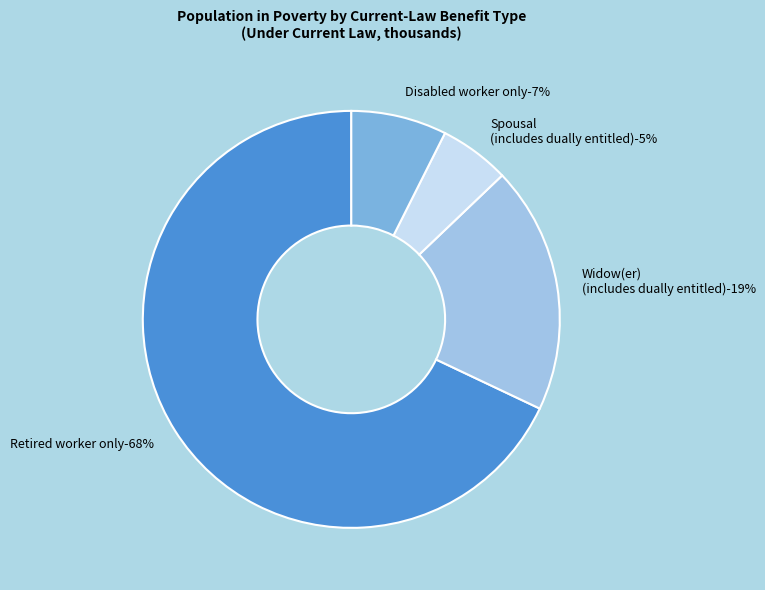

Approximately how many times larger is the value at Widow(er)
(includes dually entitled) compared to Retired worker only?

0.3